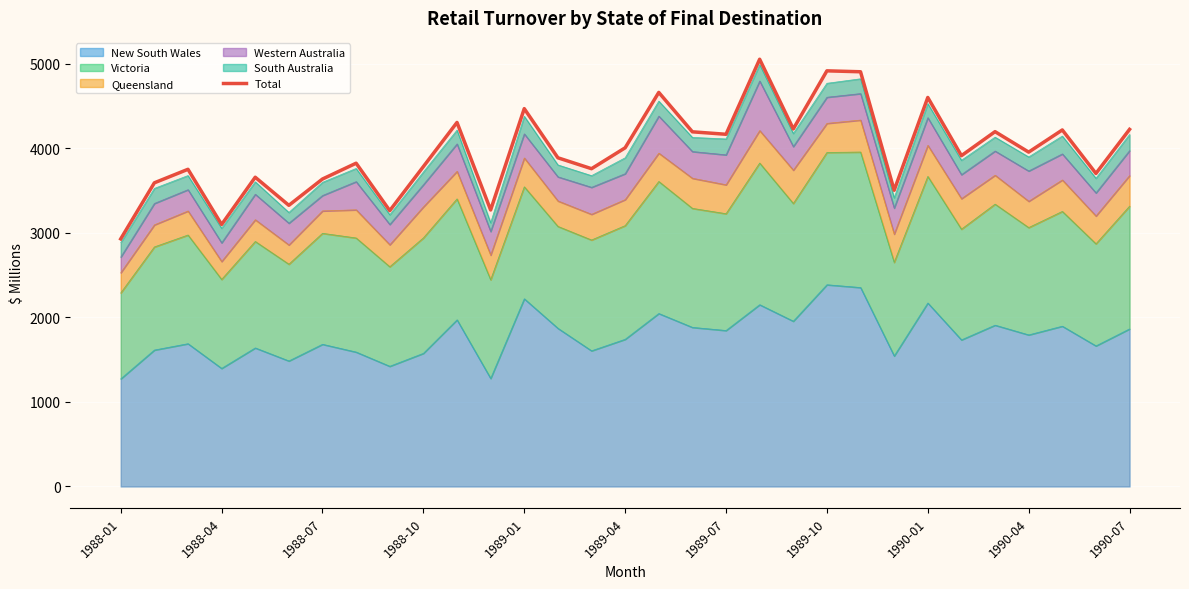

Read the value at 28, to the nearest 50.

4200